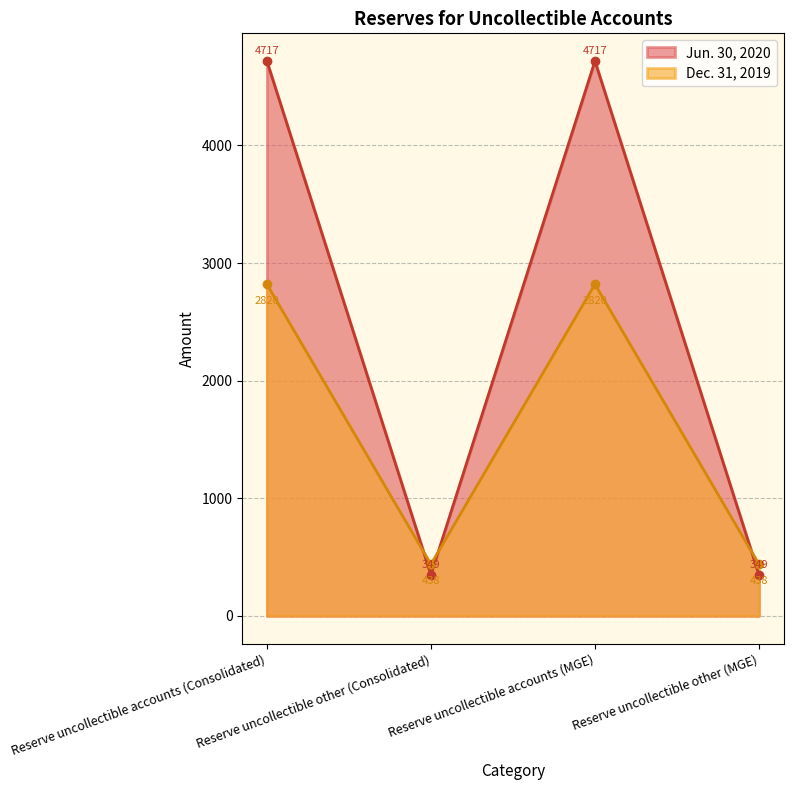

Which series has the widest spread of values?

Jun. 30, 2020